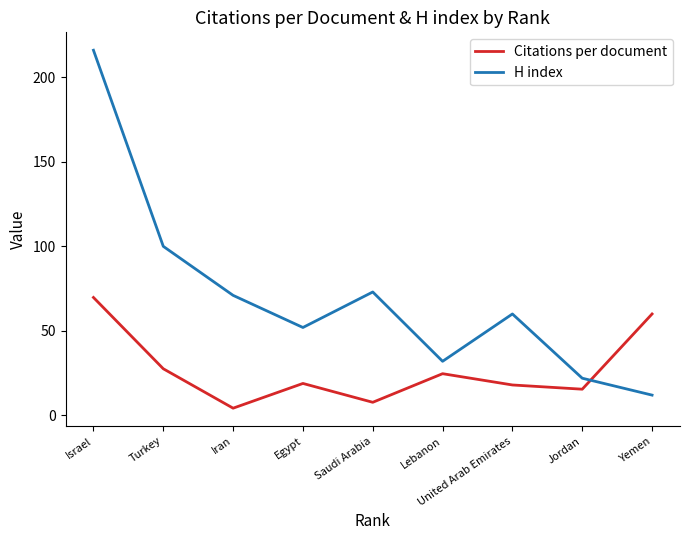

Which series has the largest total across all categories?

H index